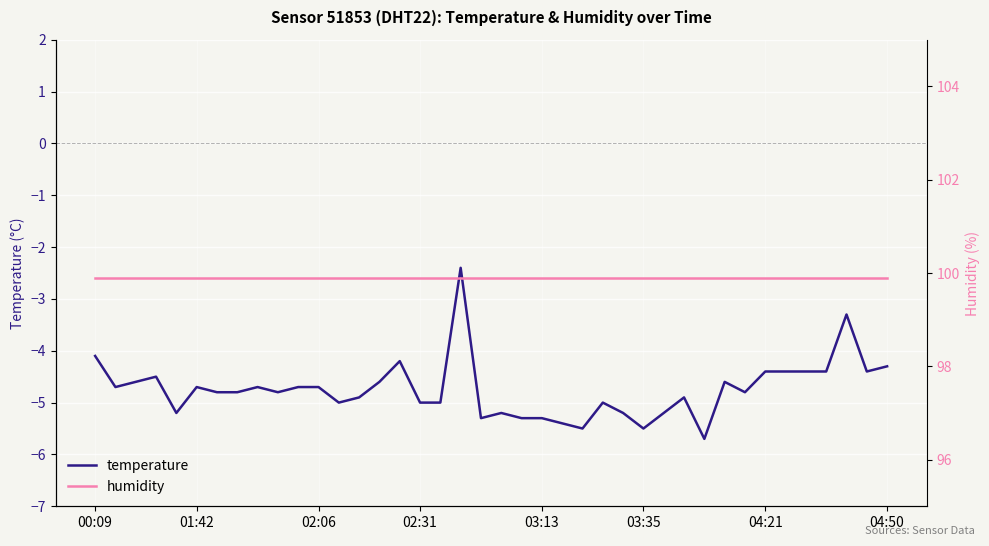

What is the minimum value for temperature?

-5.7